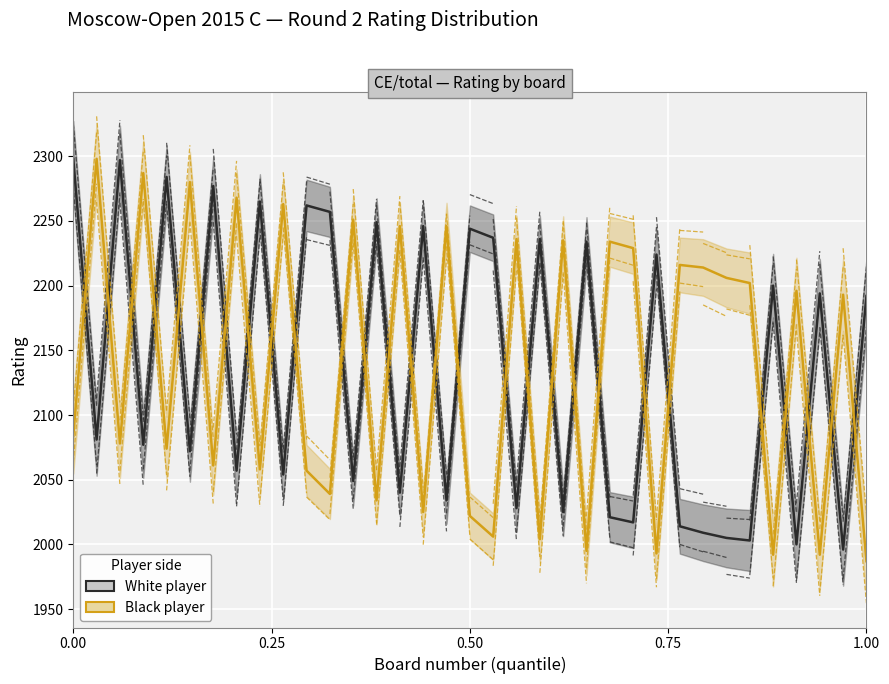

What are all the series names shown in the legend?

White player, Black player